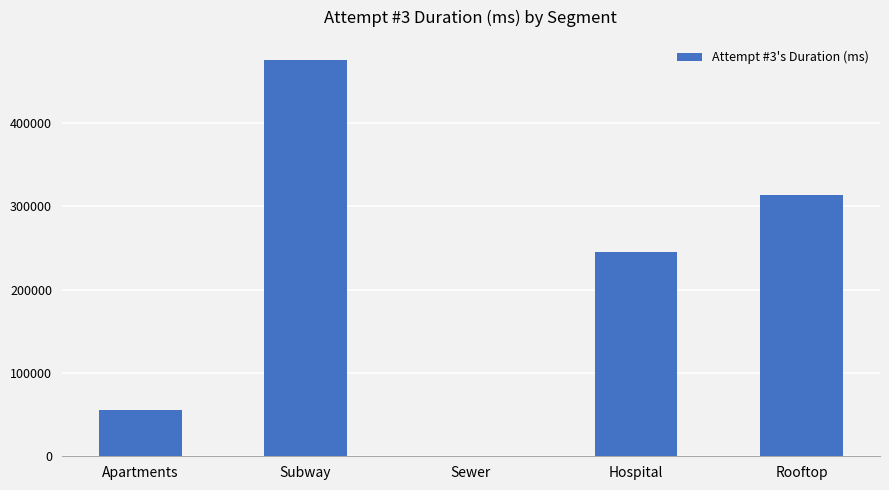

True or false: the data shows 243251 at Subway.

False